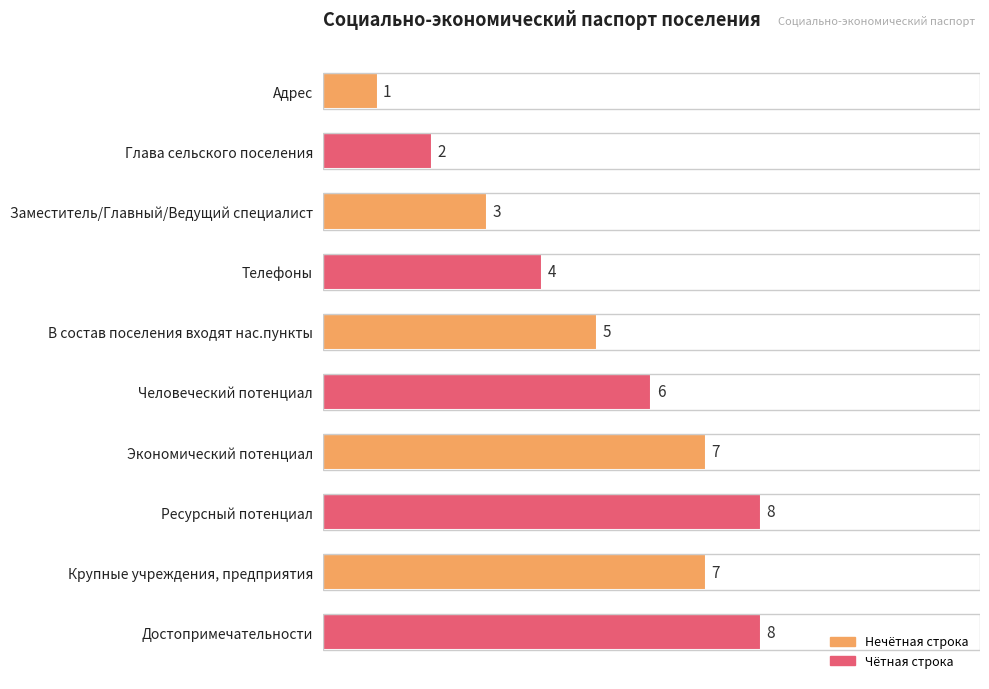

Between Человеческий потенциал and Адрес, which is larger?

Человеческий потенциал